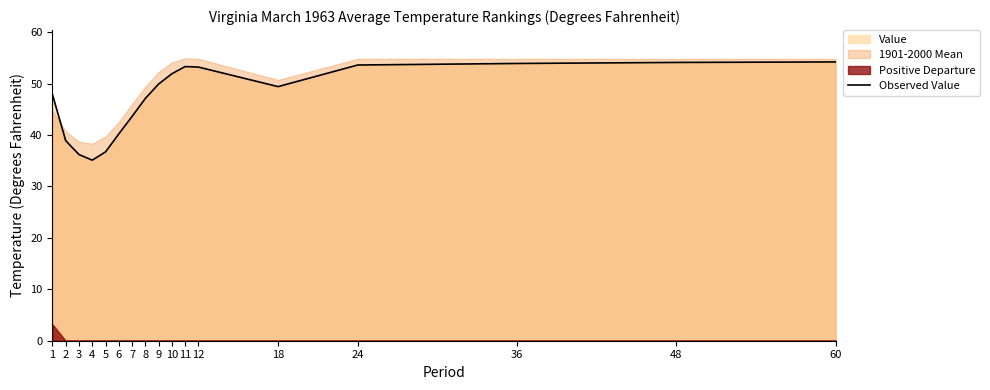

How many lines are shown in the chart?

1